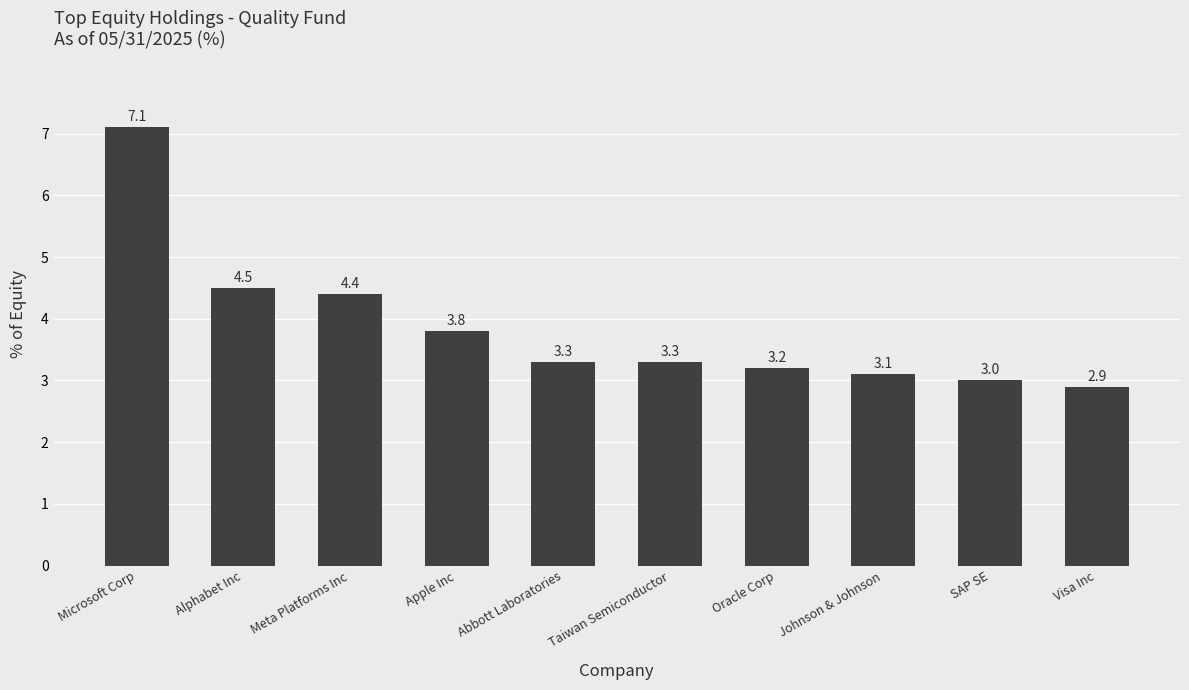

What is the sum of the values at Visa Inc and Johnson & Johnson?

6.0